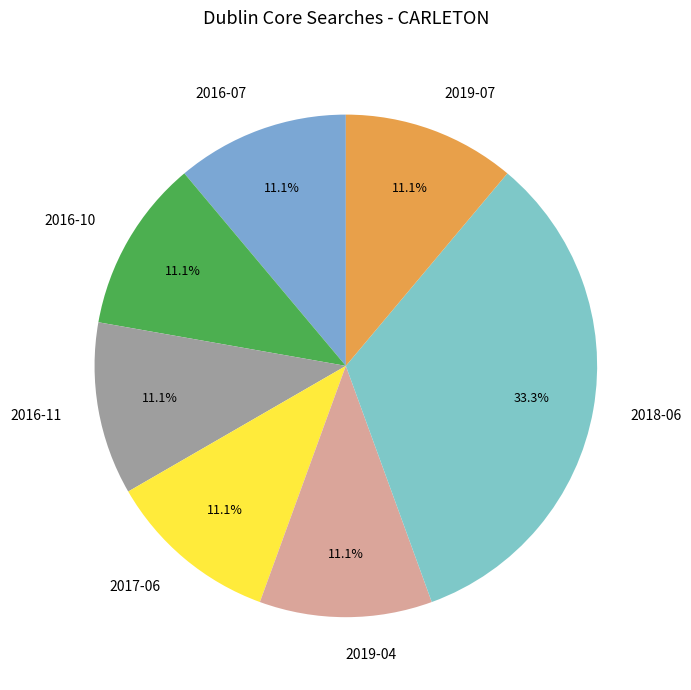

What is the ratio of the value at 2019-07 to the value at 2016-10?

1.0